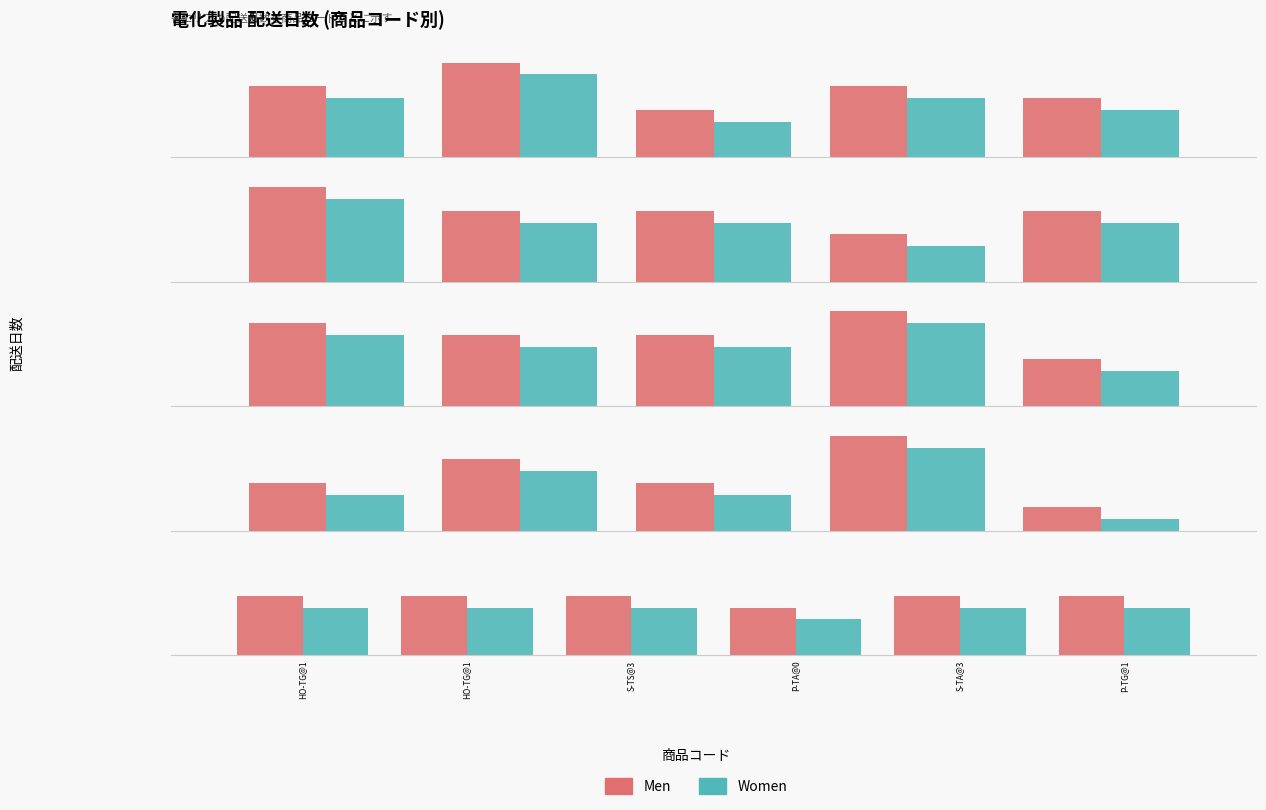

What is the approximate value of Men at S-TS@3?

5